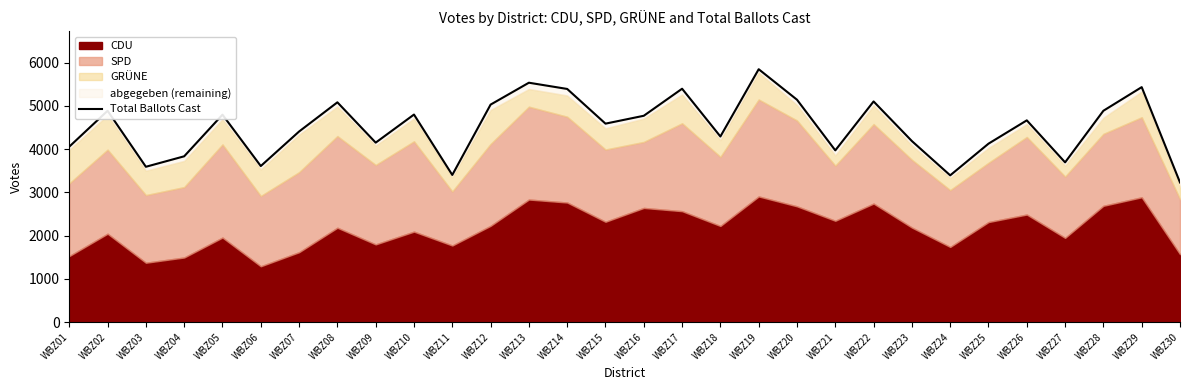

What is the average value?

4509